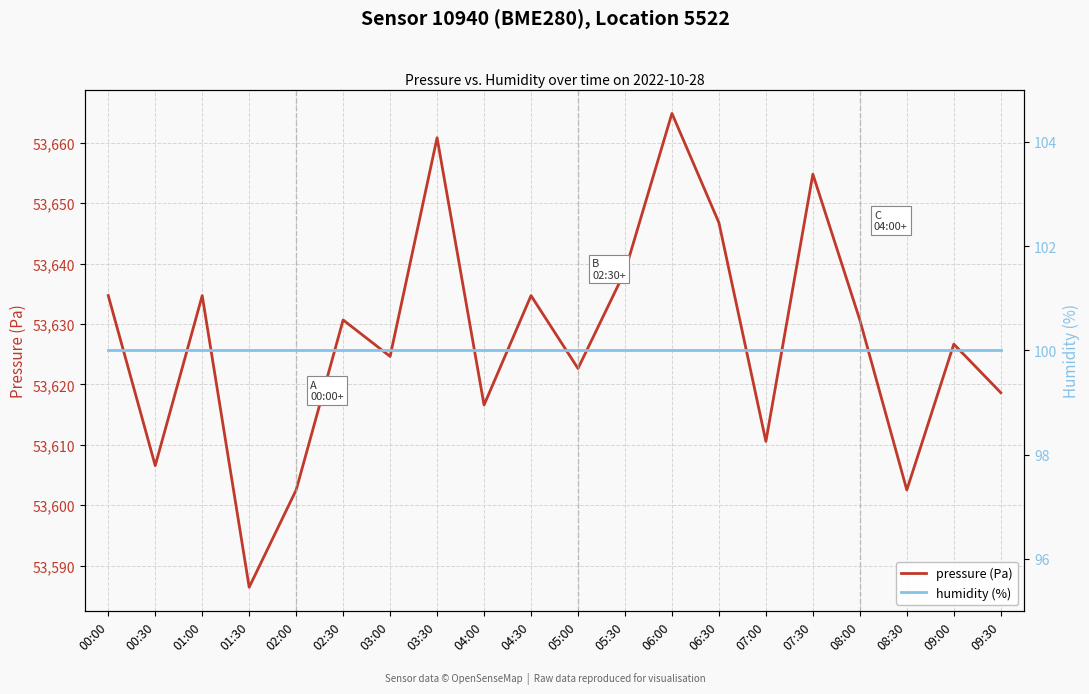

Is it true that pressure (Pa) equals 88377.9 at 09:30?

False